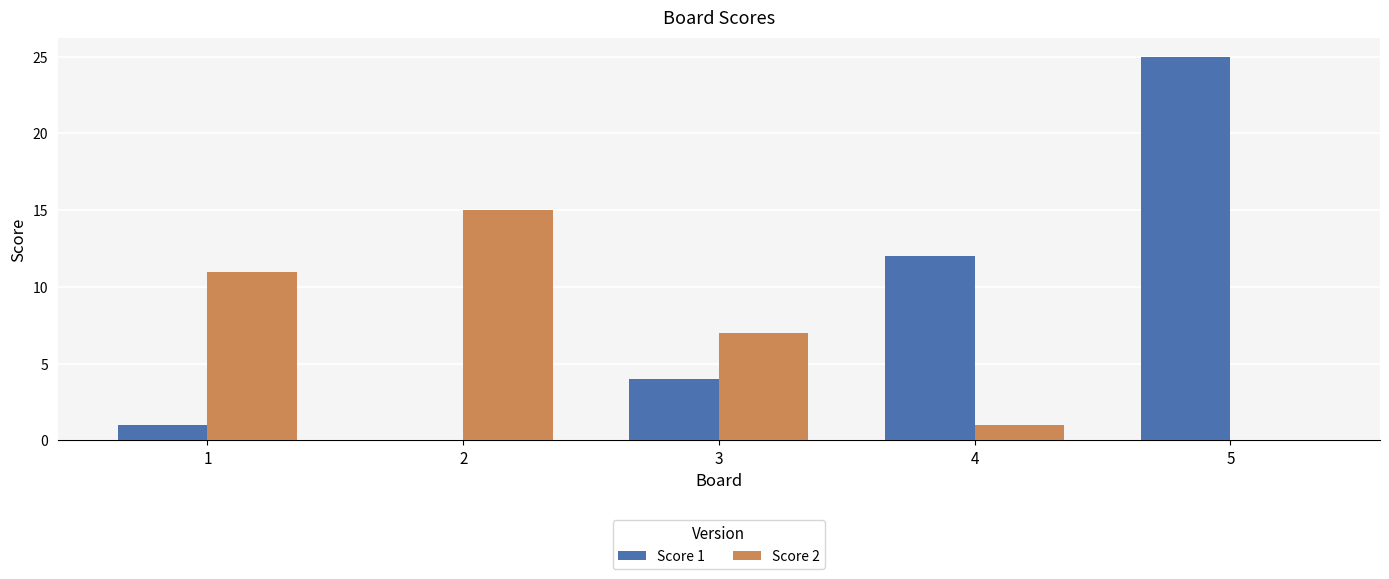

Is it true that Score 1 equals 25 at 5?

True